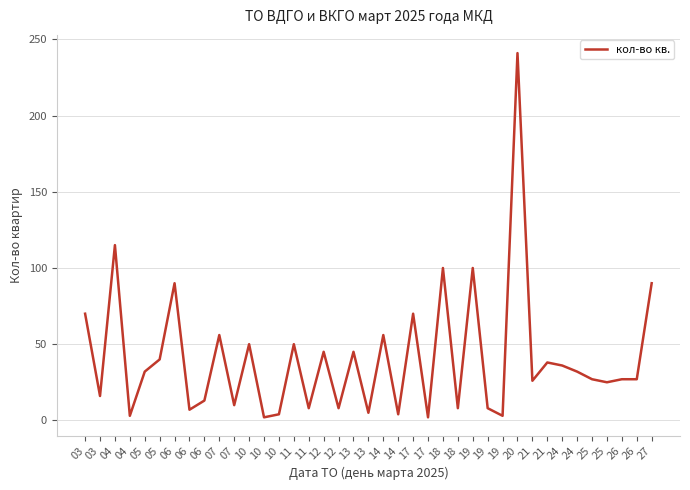

Does the chart have visible grid lines?

Yes